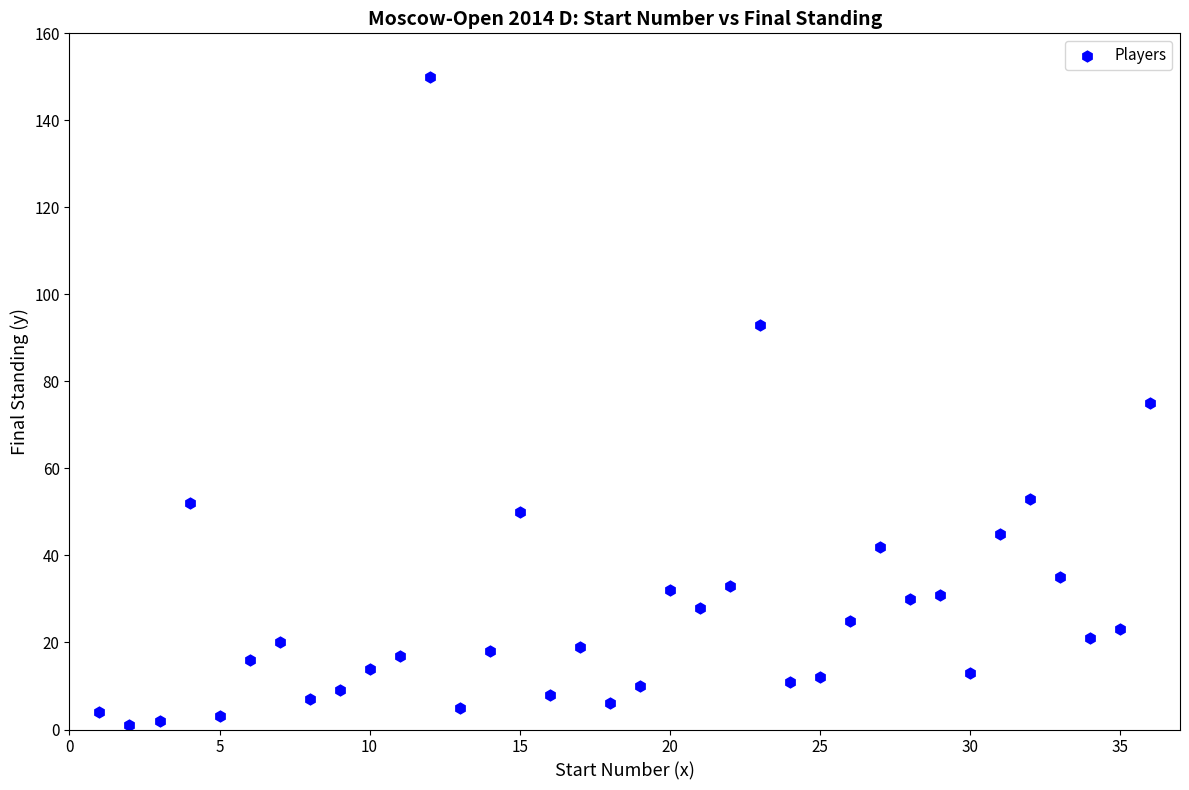

What is the range of Y values (max minus min)?

149